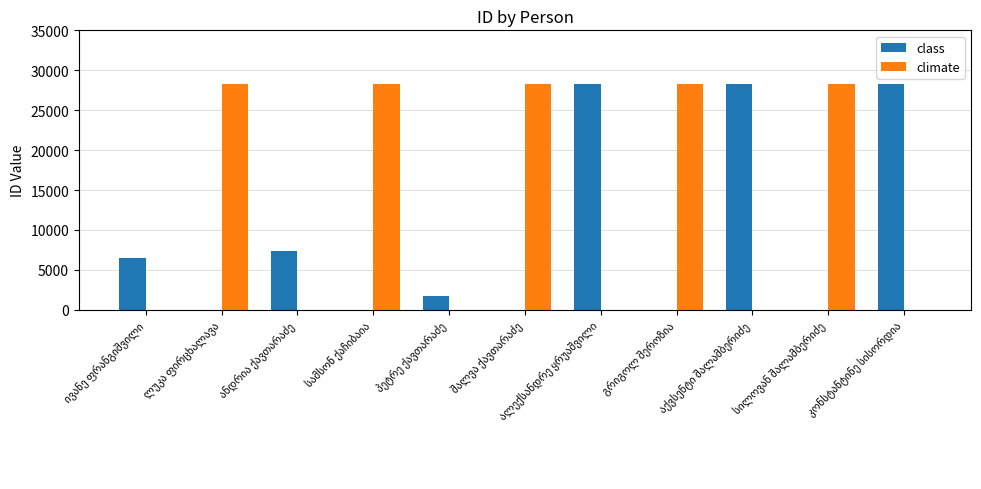

Which series has the largest total across all categories?

climate